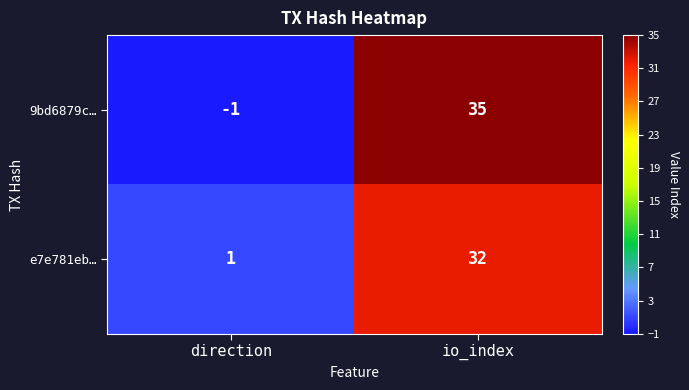

Reading left to right, what are all the values shown in this chart?

9bd6879c…: direction=-1	io_index=35
e7e781eb…: direction=1	io_index=32